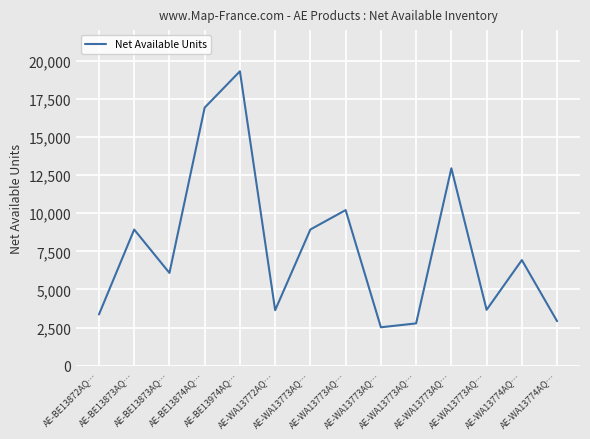

The chart shows a value of 1989 at AE-WA13774AQ…. True or false?

False